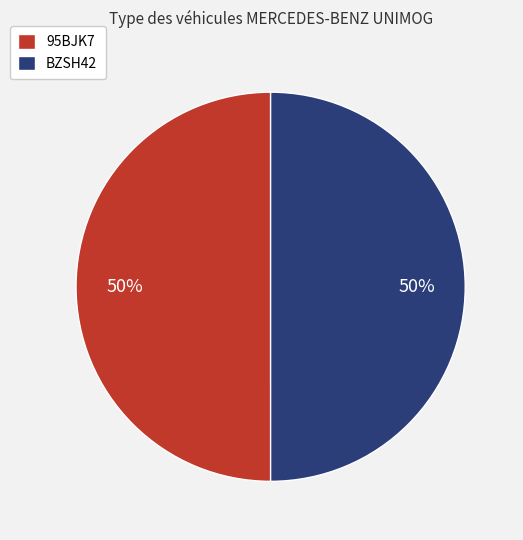

To the nearest percent, what is the combined percentage of 95BJK7 and BZSH42?

100%